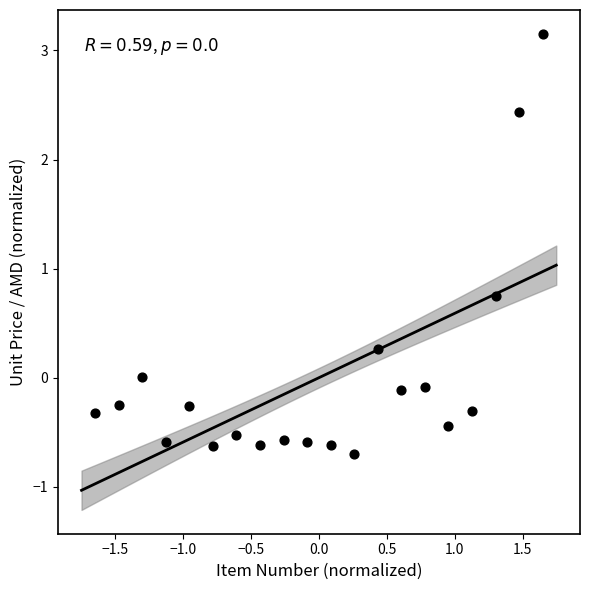

What Y value in the scatter plot is closest to 1?

0.7